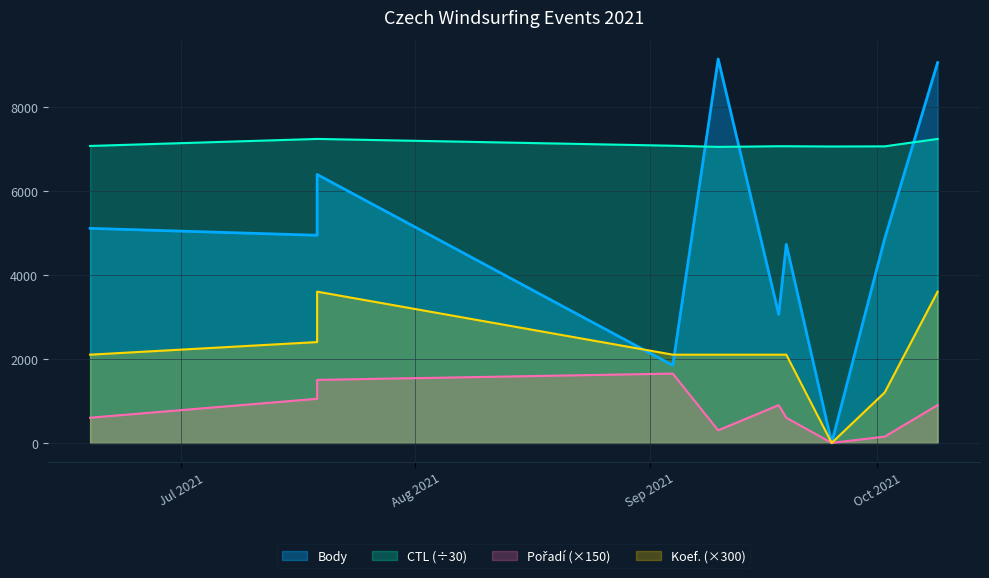

Which category has the highest value in the Koef. series?

2021-07-19